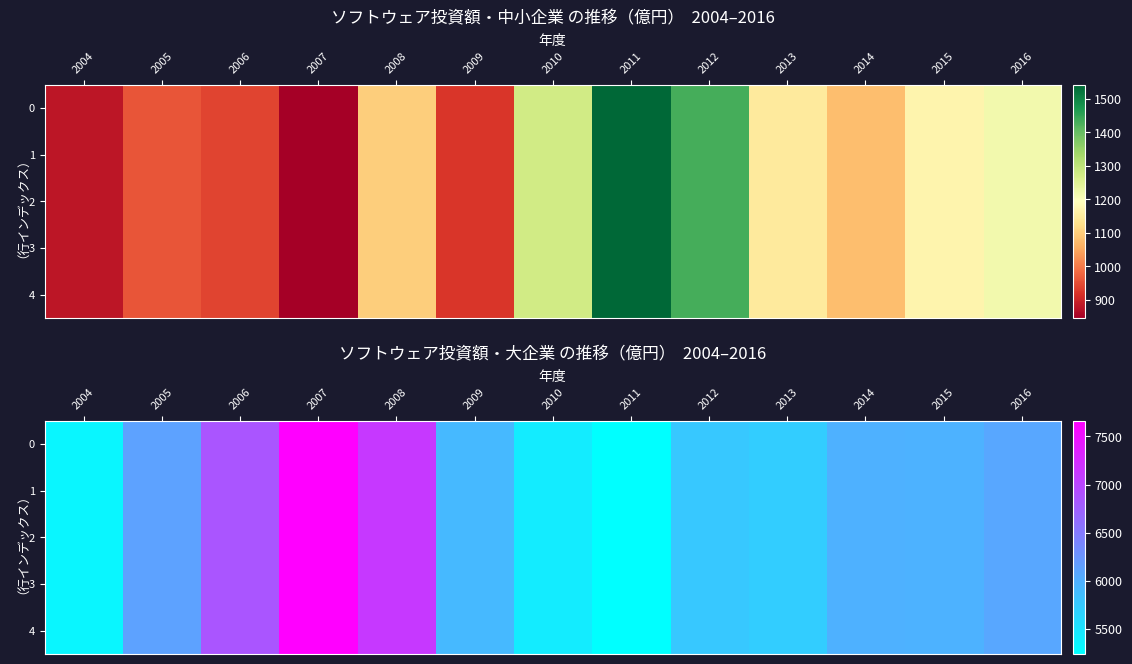

True or false: 4 has a value of 1637 at 2011.

False